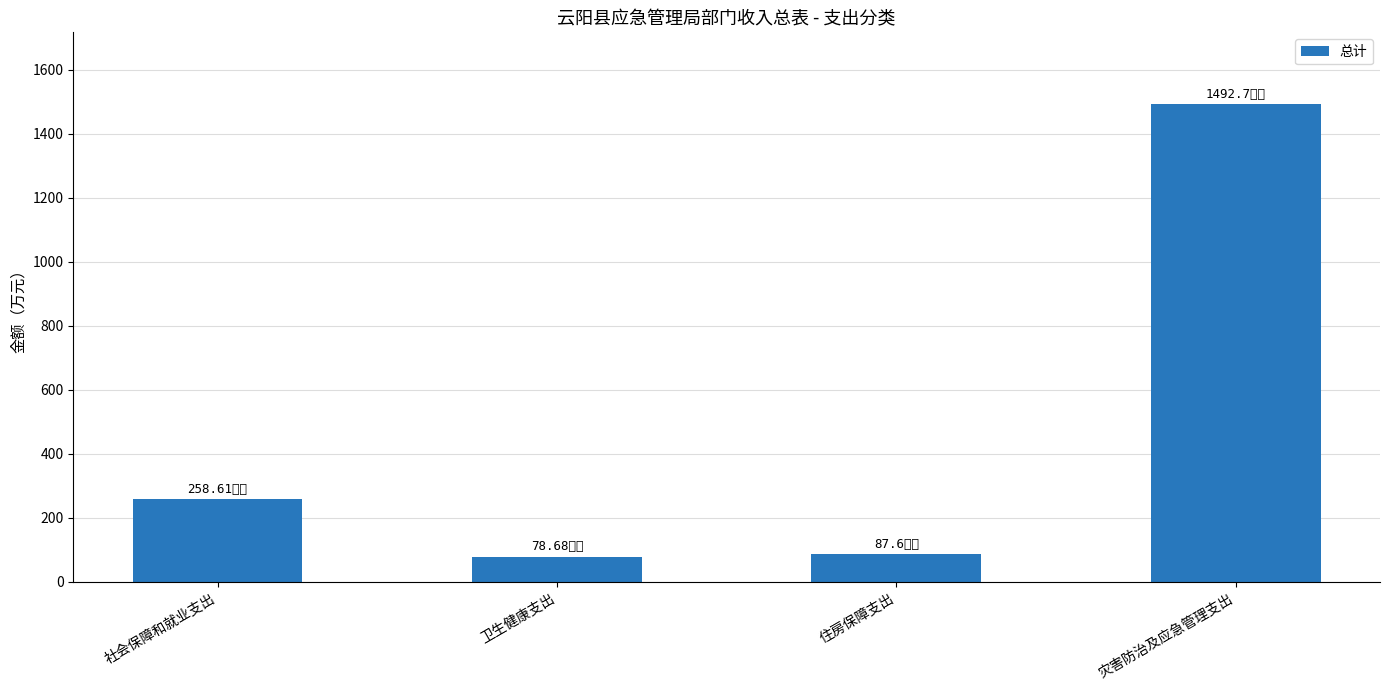

What is the label of the 2nd bar from the right?

住房保障支出